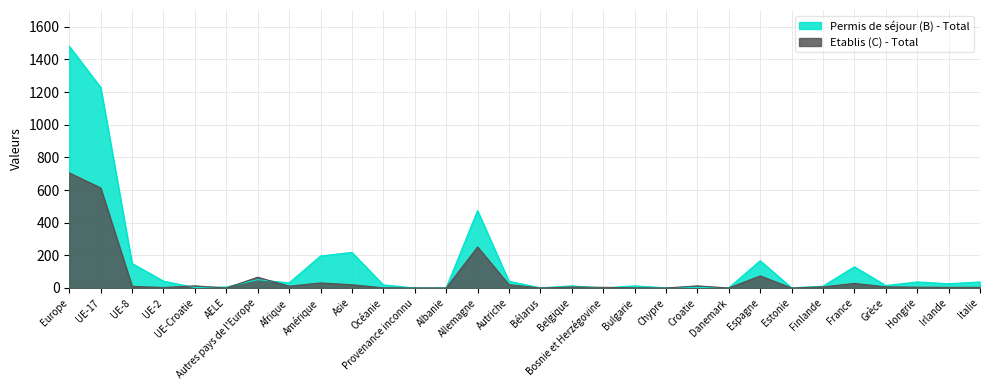

Does the chart display data point markers on the line(s)?

No